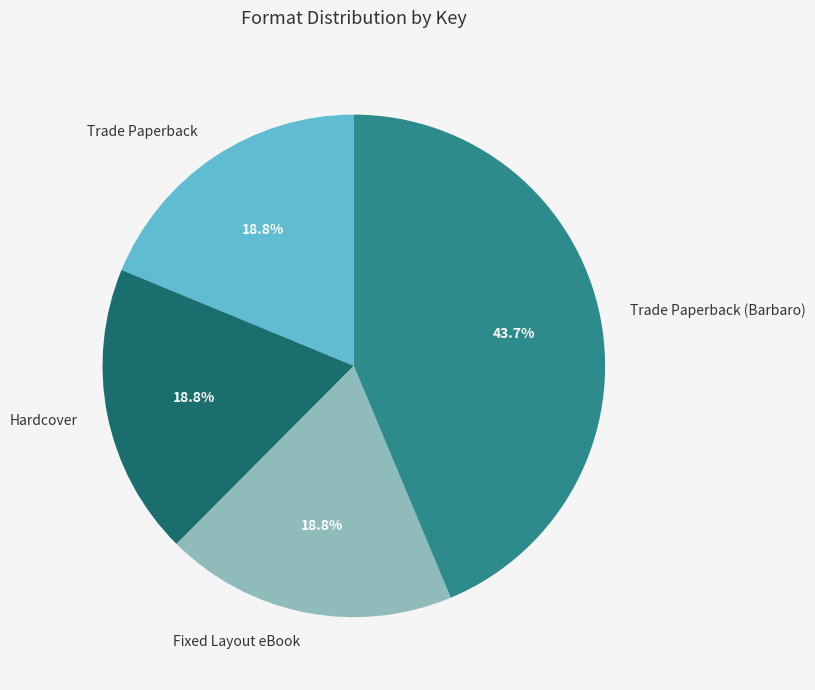

To the nearest percent, what is the difference between the largest and smallest slice percentages?

25%